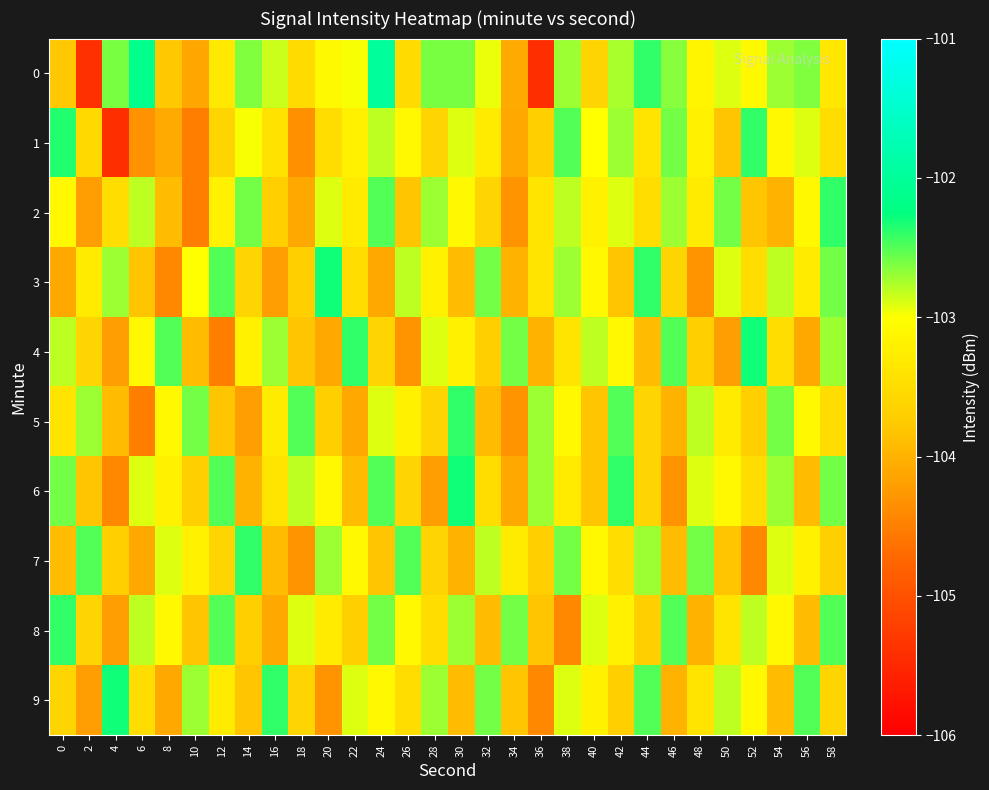

How many distinct data groups are displayed?

10